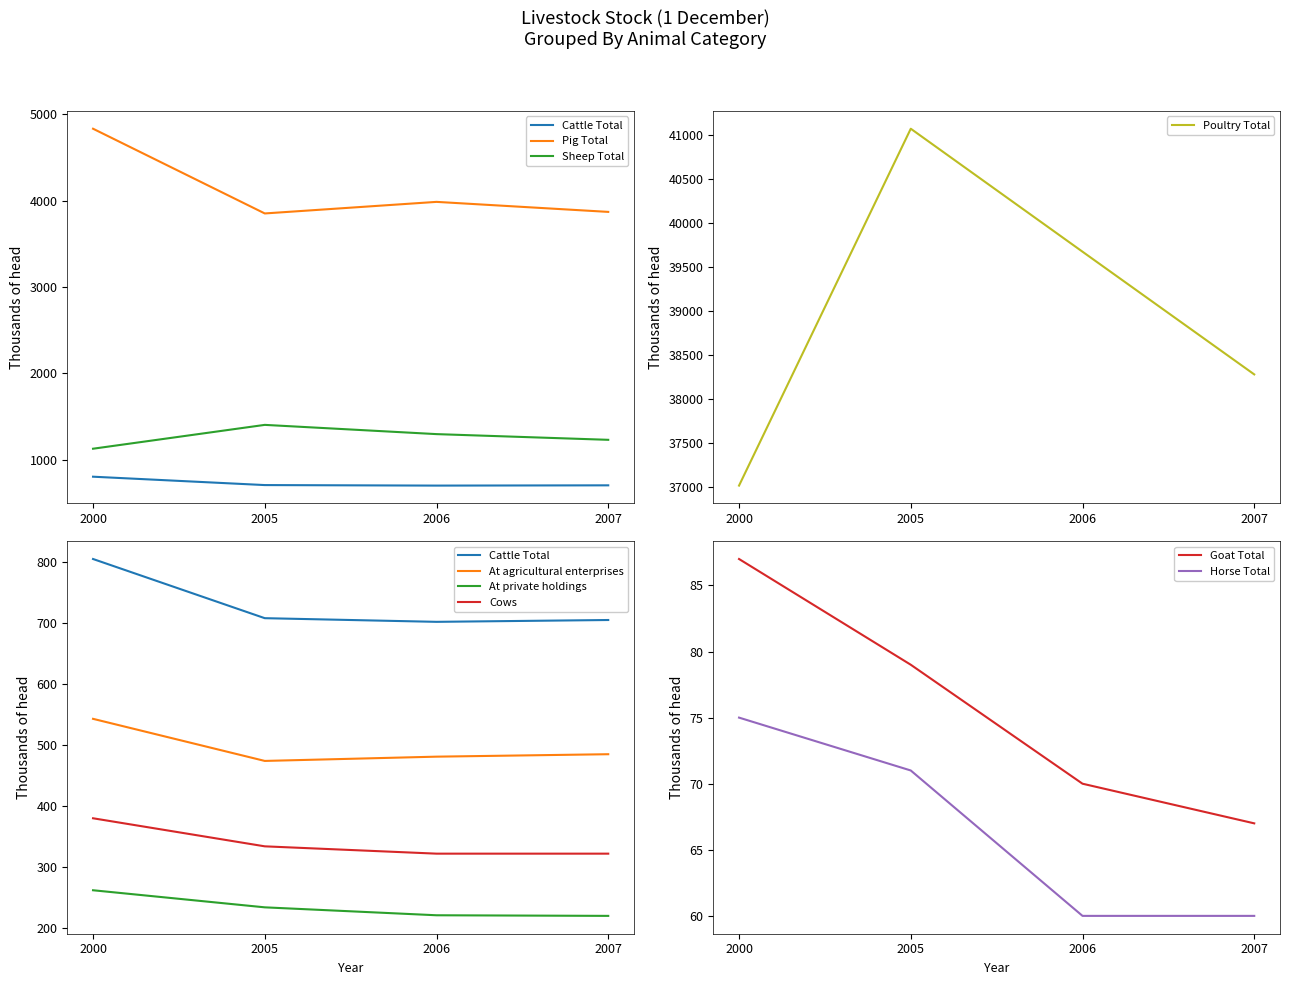

Is it true that Goat Total equals 152 at 2000?

False